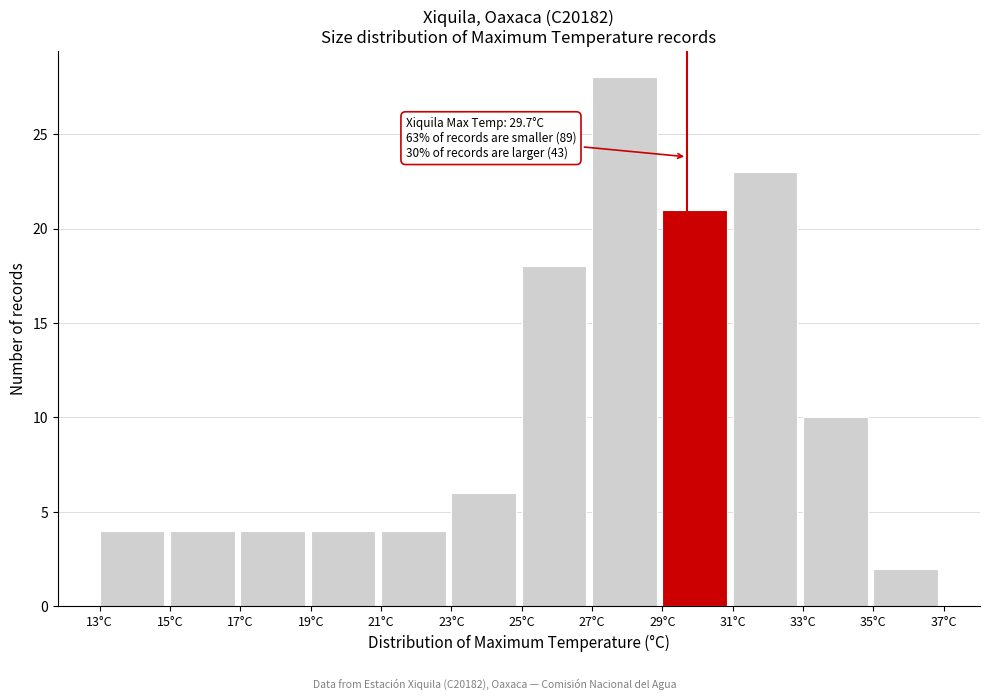

Over which range of the x-axis is the bar tallest?

27 to 29